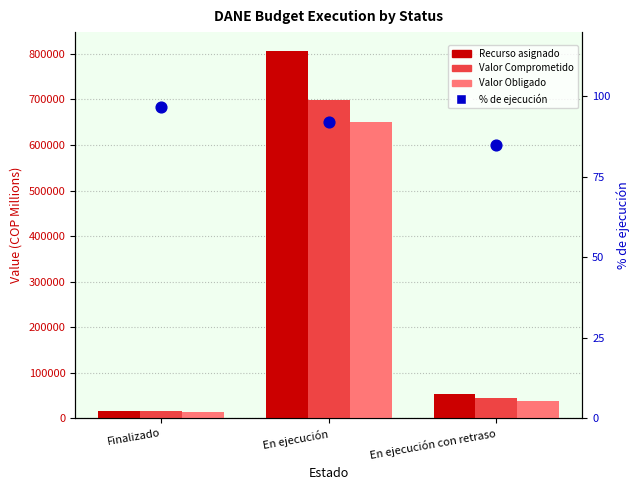

What is the total value across all series at En ejecución?

2157015.1